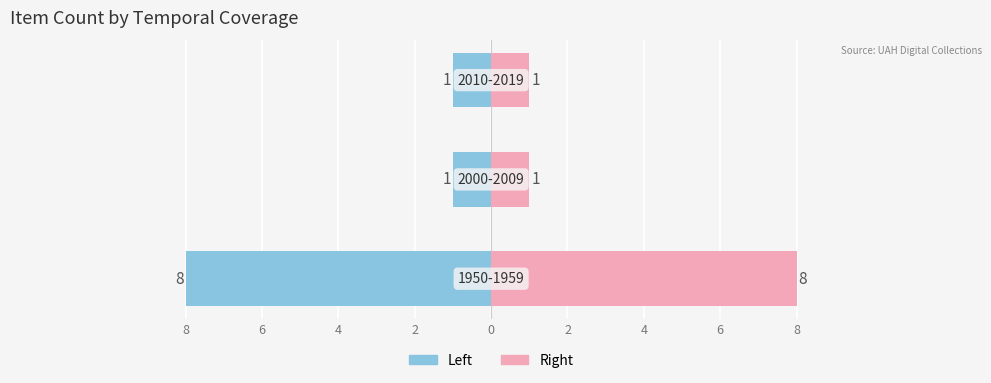

What is the average value of the Count (Right) series?

3